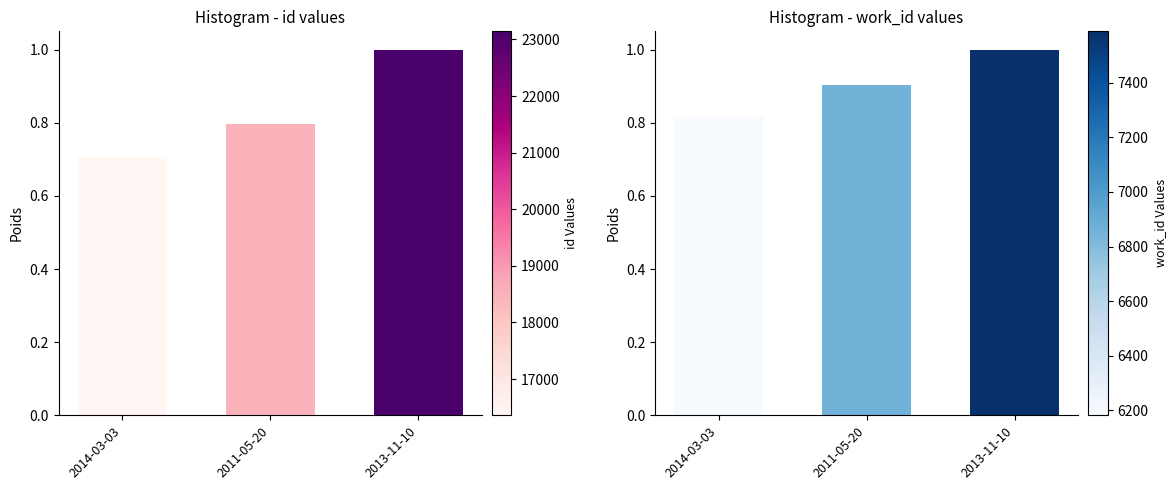

Which series changed the most between 2014-03-03 and 2011-05-20?

id